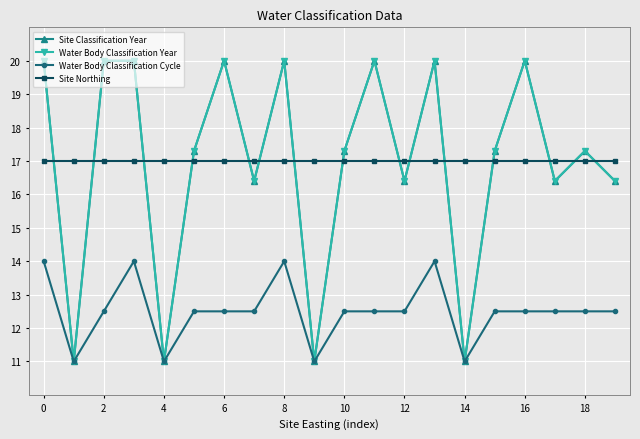

Is this an area chart (filled region under the line)?

No